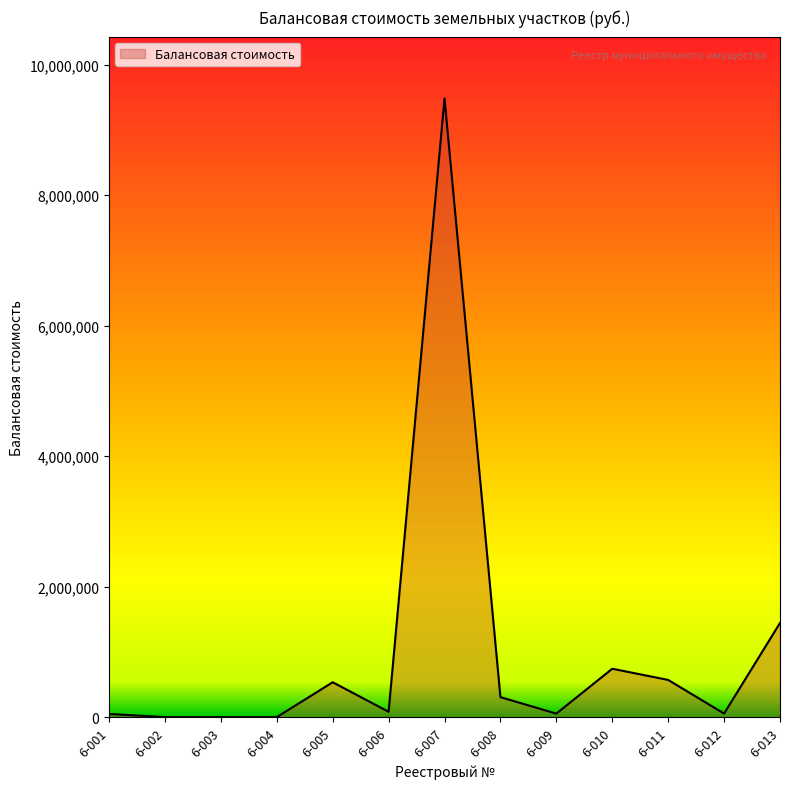

The value at 6-011 is 968101.1. True or false?

False